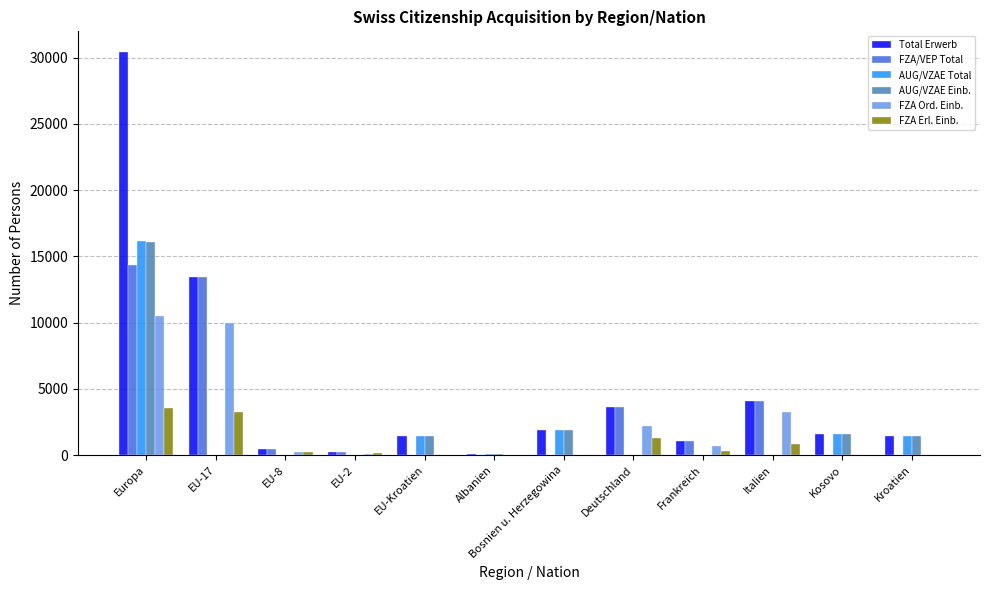

Which series has the largest total across all categories?

Total Erwerb